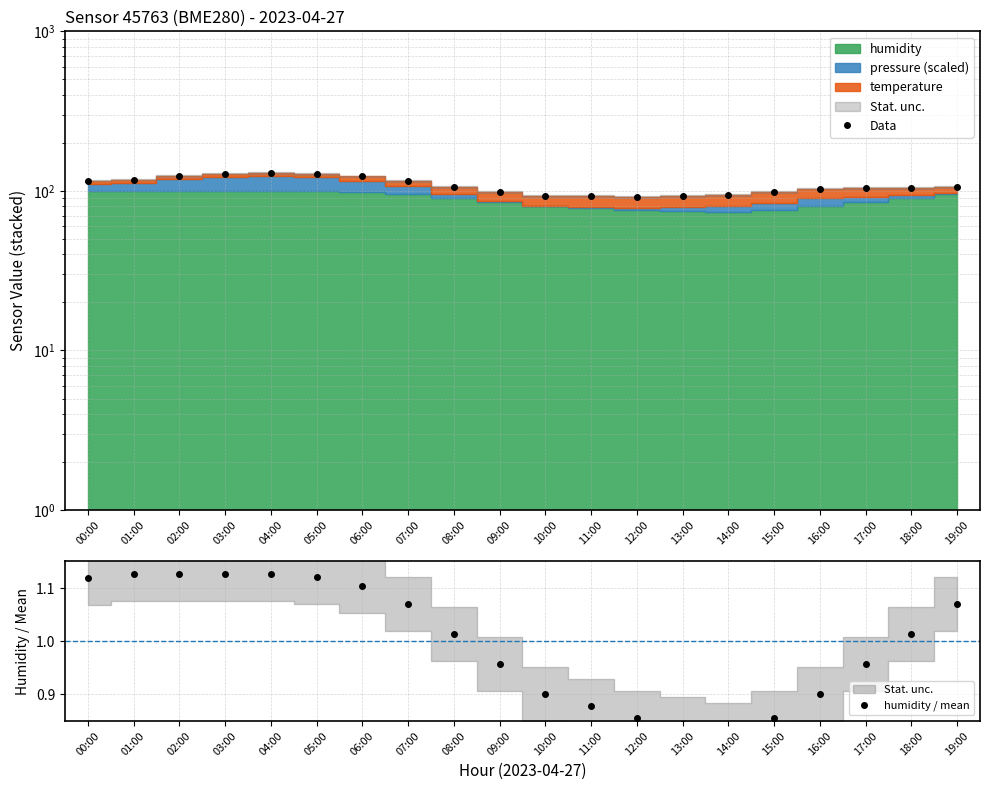

True or false: humidity / mean and Data intersect in this chart.

False